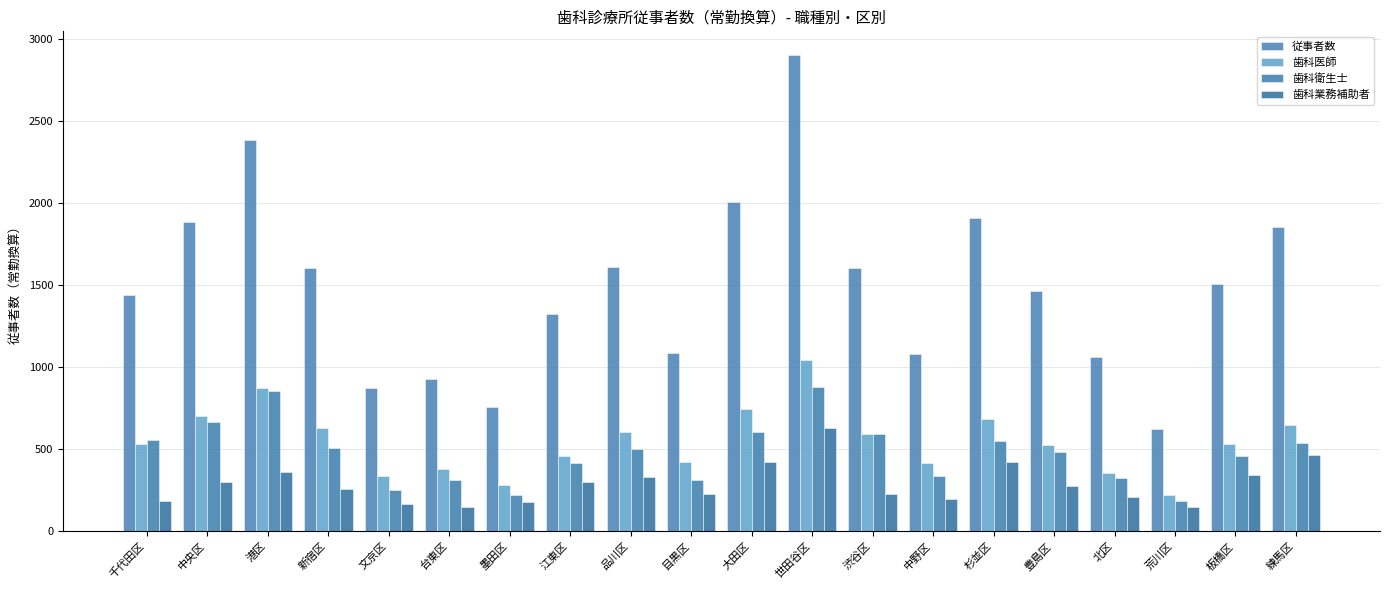

What is the difference between the highest and lowest values at 目黒区?

858.0